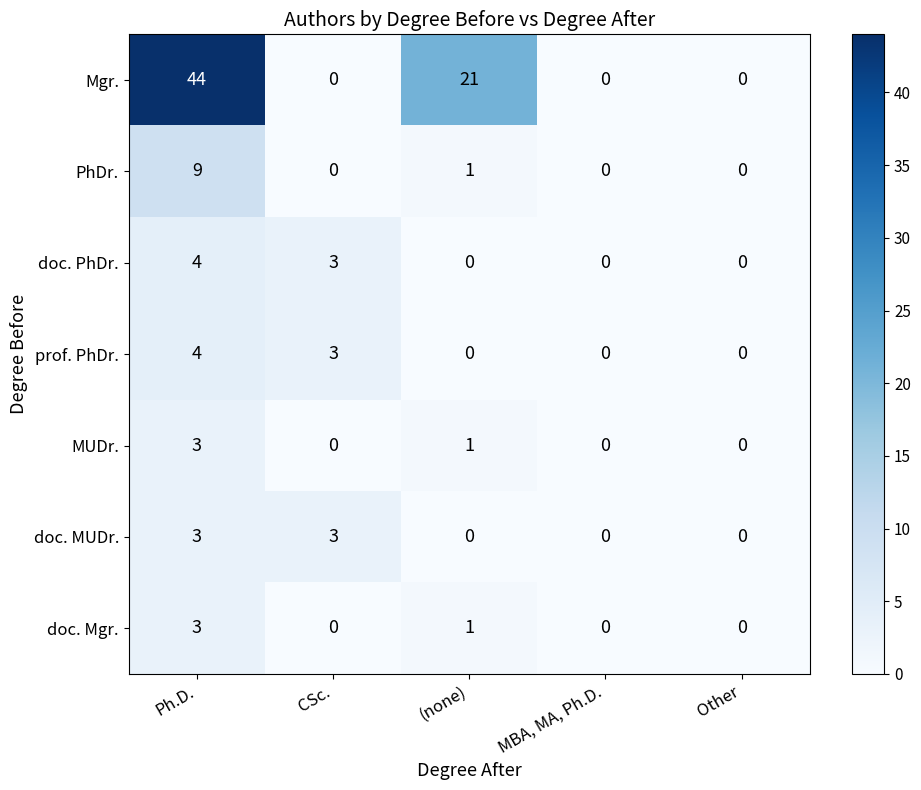

What is the difference between the highest and lowest values at Ph.D.?

41